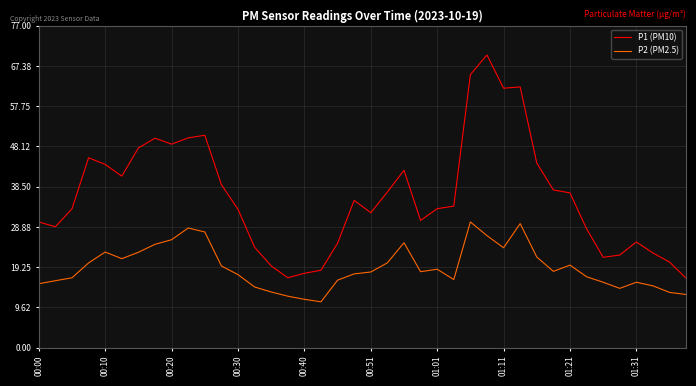

True or false: P1 (PM10) and P2 (PM2.5) cross at least once.

False